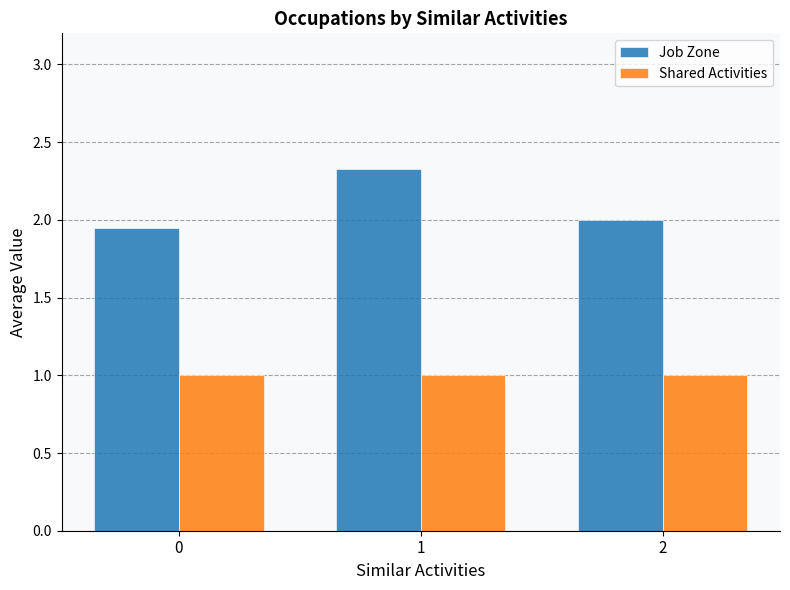

What is the value of the Job Zone bar at the 3rd from the left?

2.0